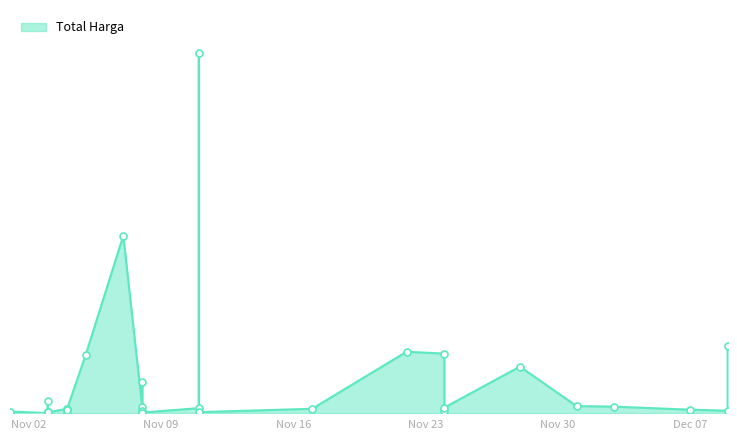

Between 2021-11-05 and 2021-11-03, which is larger?

2021-11-05